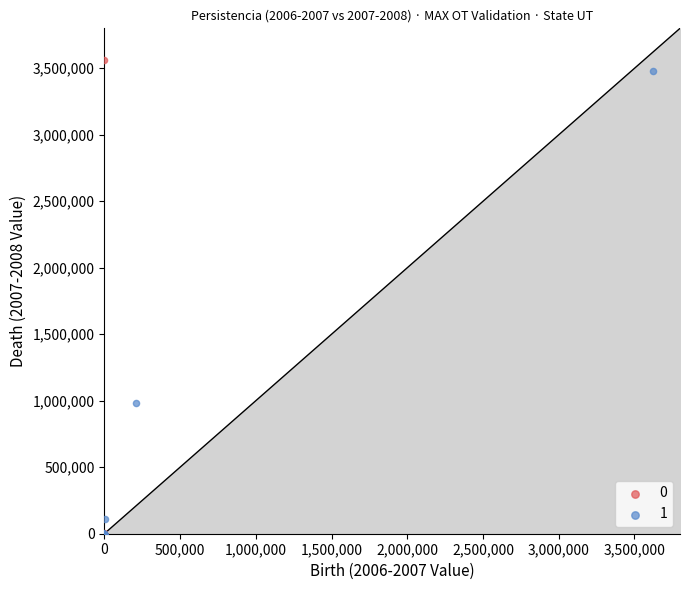

What are all the series names shown in the legend?

0, 1